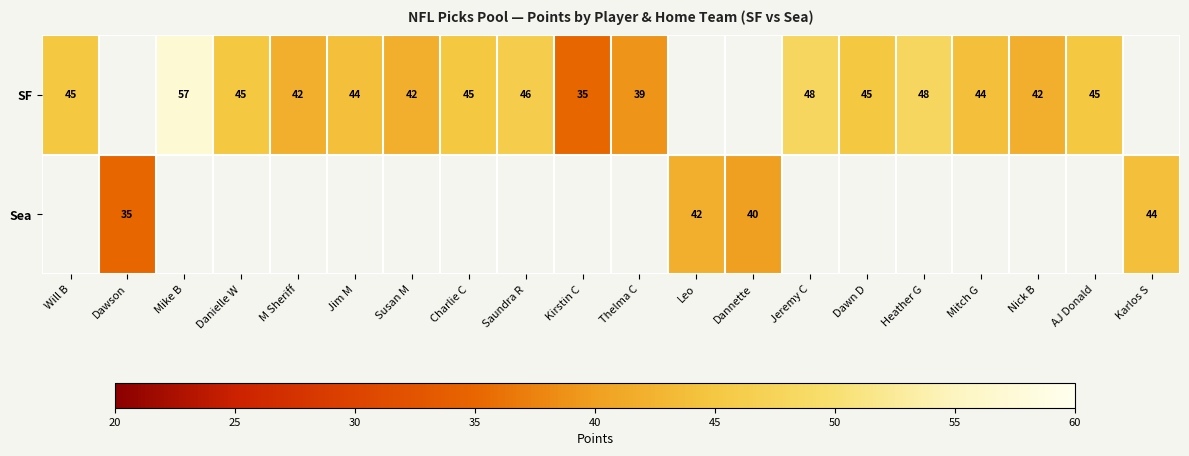

At how many categories does at least one series exceed 54?

1